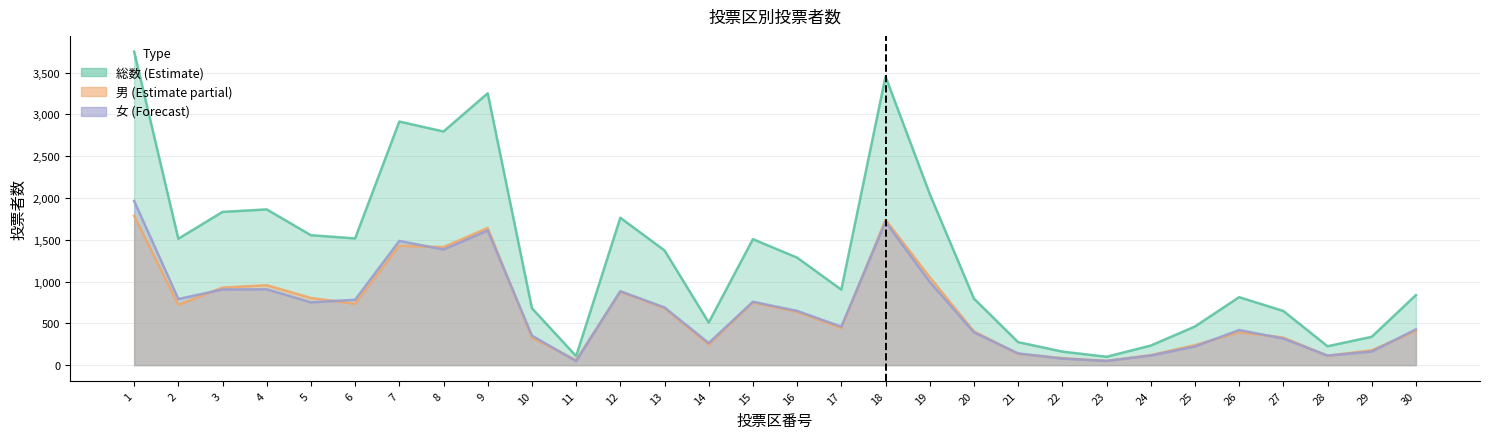

How many distinct data groups are displayed?

3